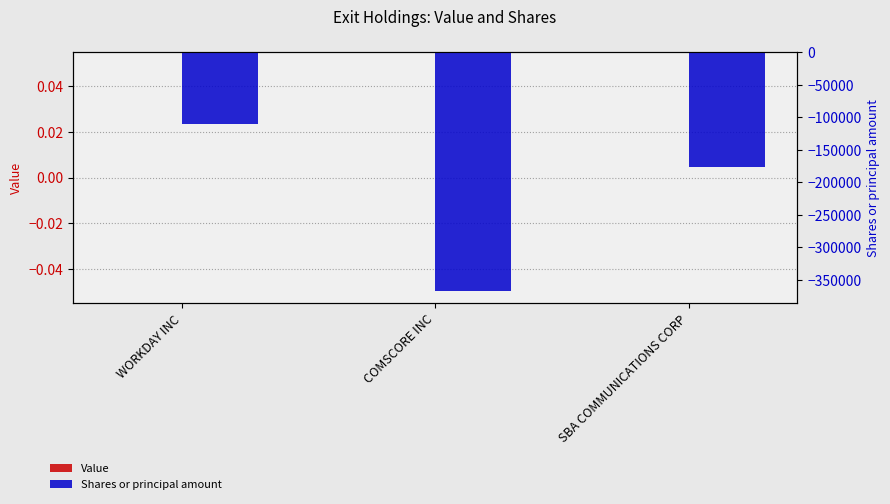

How many distinct data groups are displayed?

2